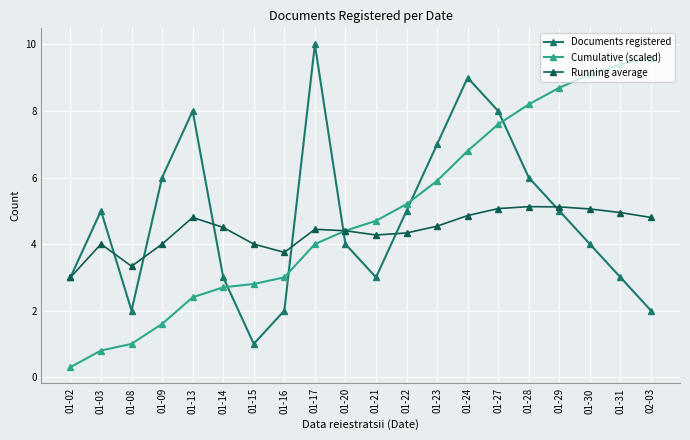

What is the difference between the second highest and minimum values in the Cumulative (scaled) series?

9.1